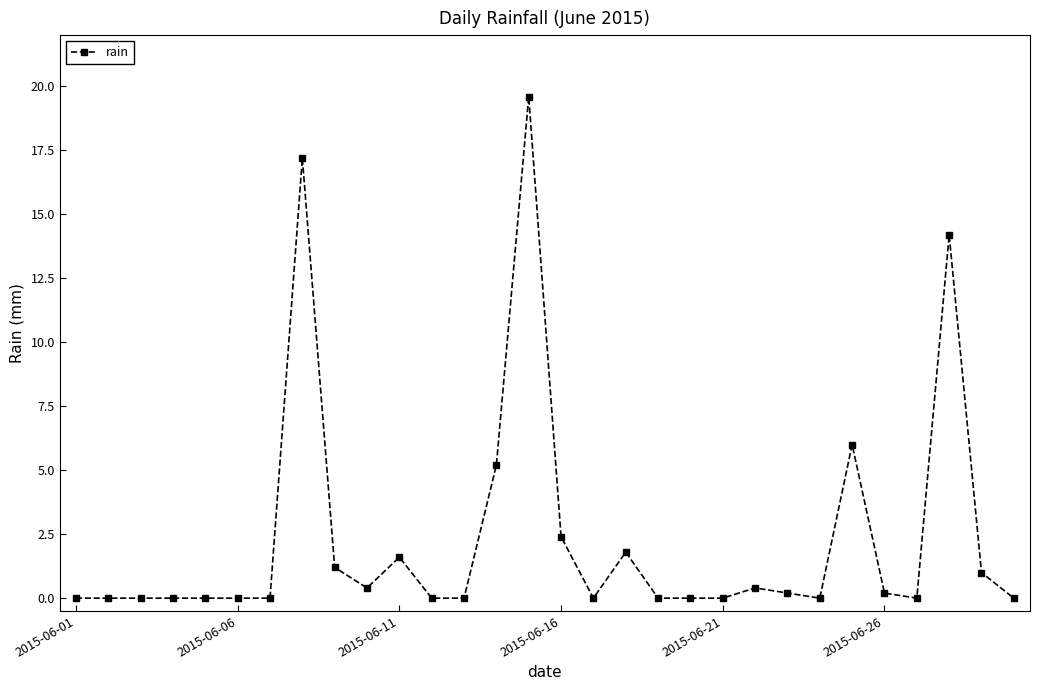

True or false: the data has more than 0 interior local peaks.

True